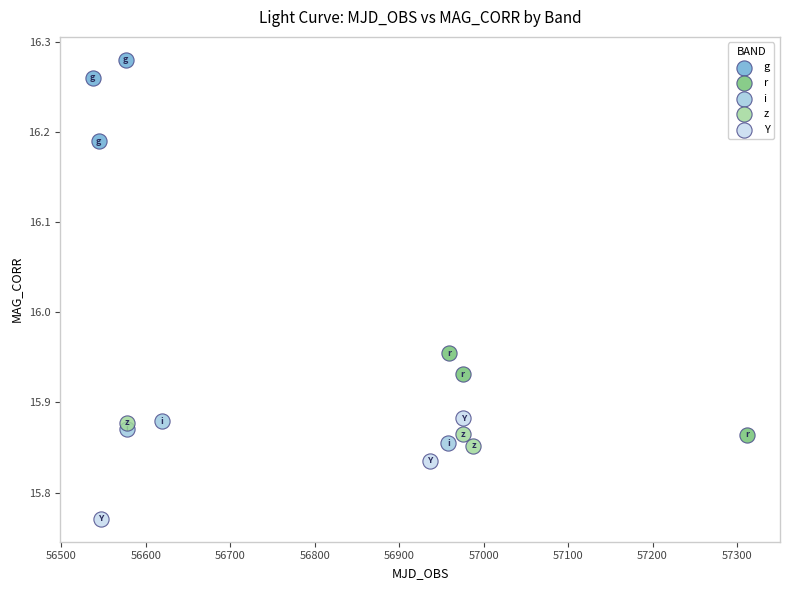

Which series contains the highest Y value?

g